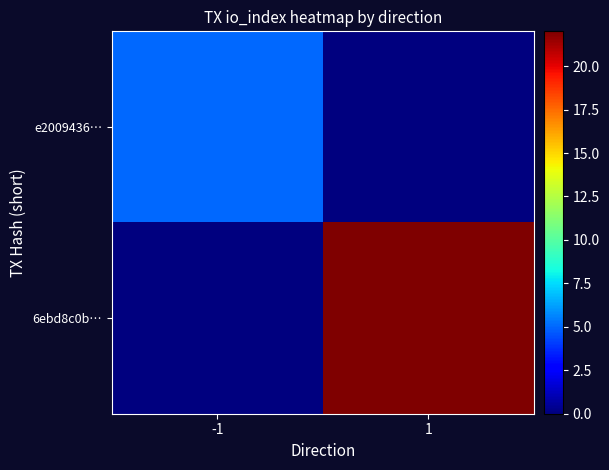

What is the total value across all series at 1?

22